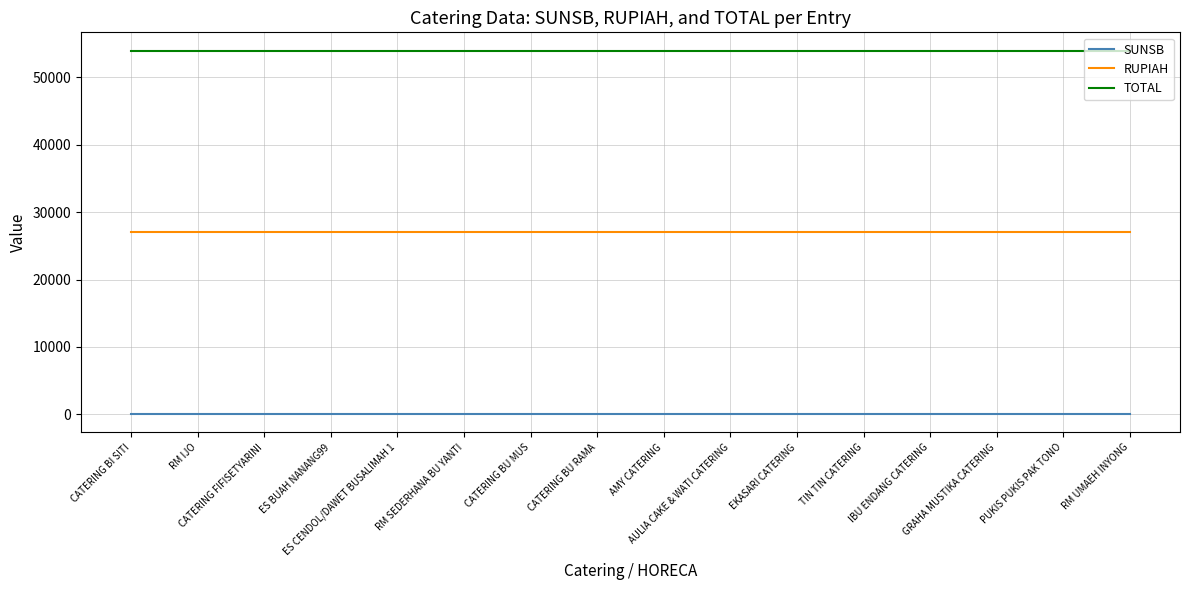

True or false: SUNSB and RUPIAH intersect in this chart.

False